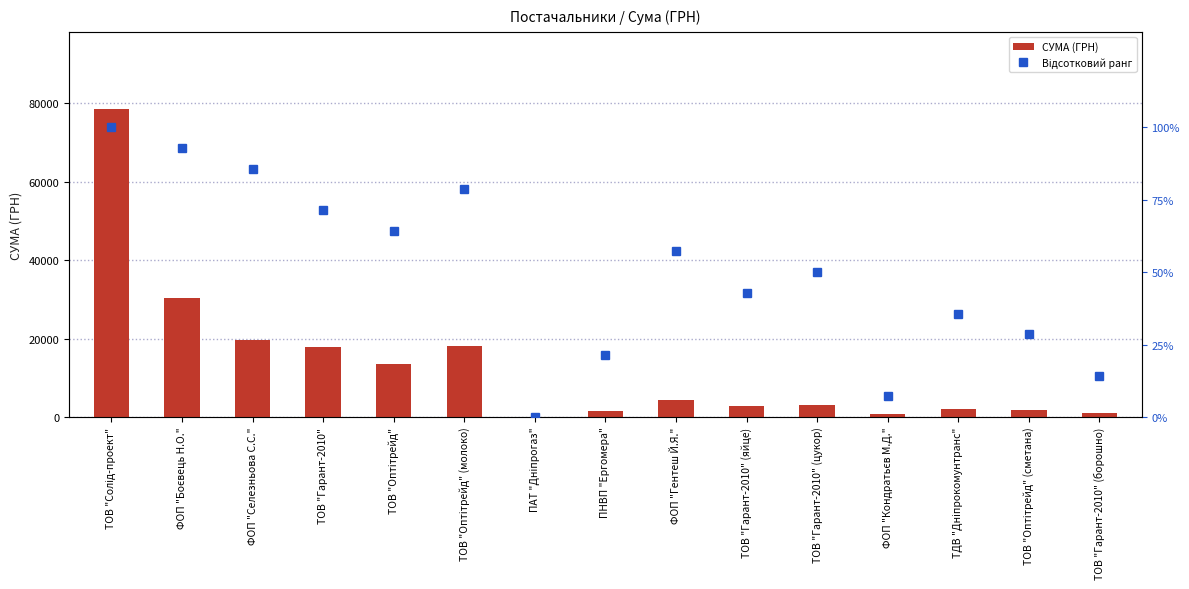

Rank the series by their maximum value, from lowest to highest.

Відсотковий ранг, СУМА (ГРН)